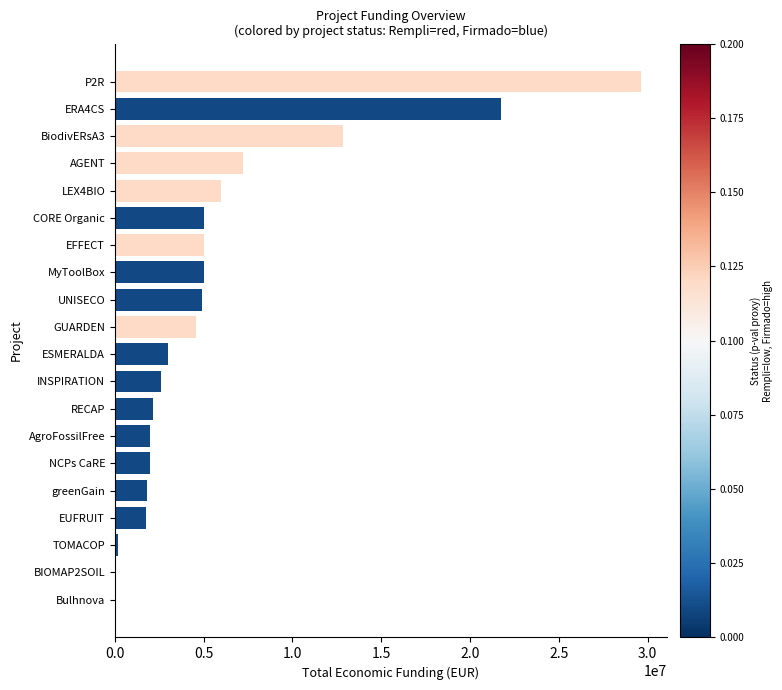

The value at ERA4CS is 21733649. True or false?

True